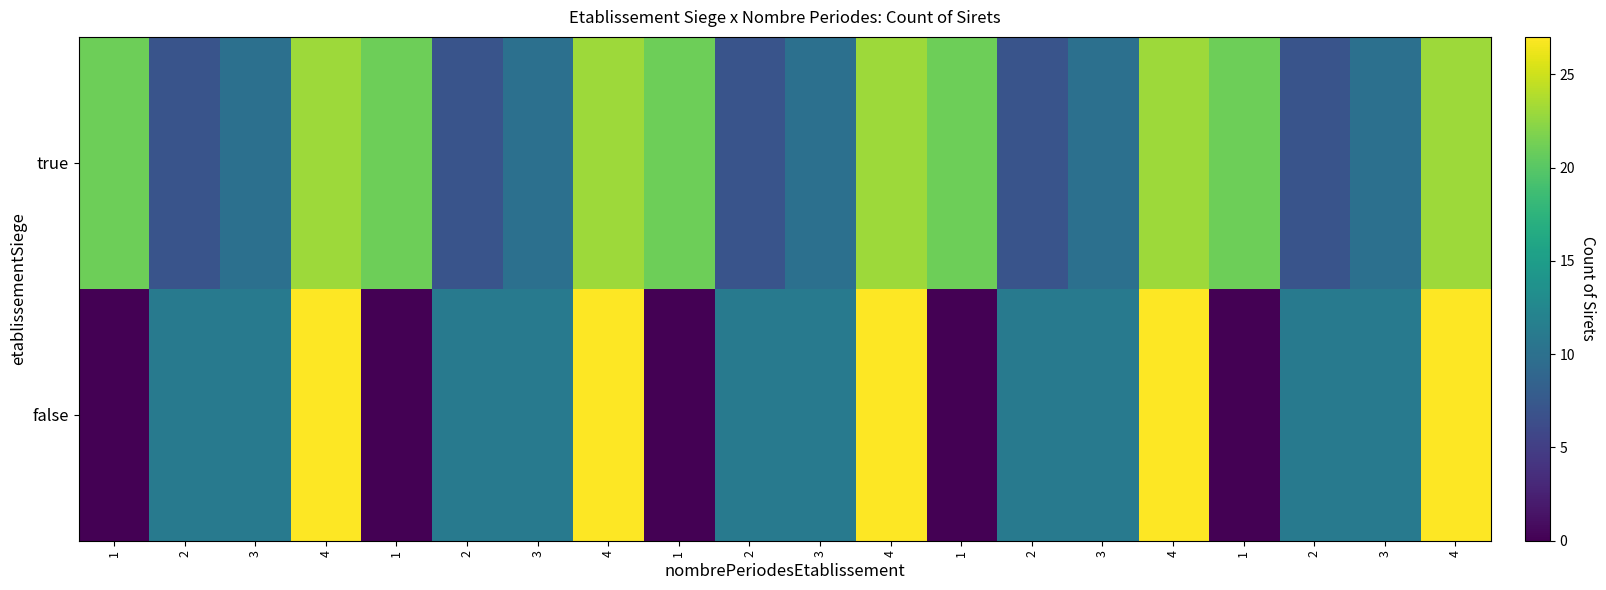

Reading left to right, list all the values displayed in this chart.

true: 1=21	2=7	3=10	4=23	1=21	2=7	3=10	4=23	1=21	2=7	3=10	4=23	1=21	2=7	3=10	4=23	1=21	2=7	3=10	4=23
false: 1=0	2=11	3=11	4=27	1=0	2=11	3=11	4=27	1=0	2=11	3=11	4=27	1=0	2=11	3=11	4=27	1=0	2=11	3=11	4=27